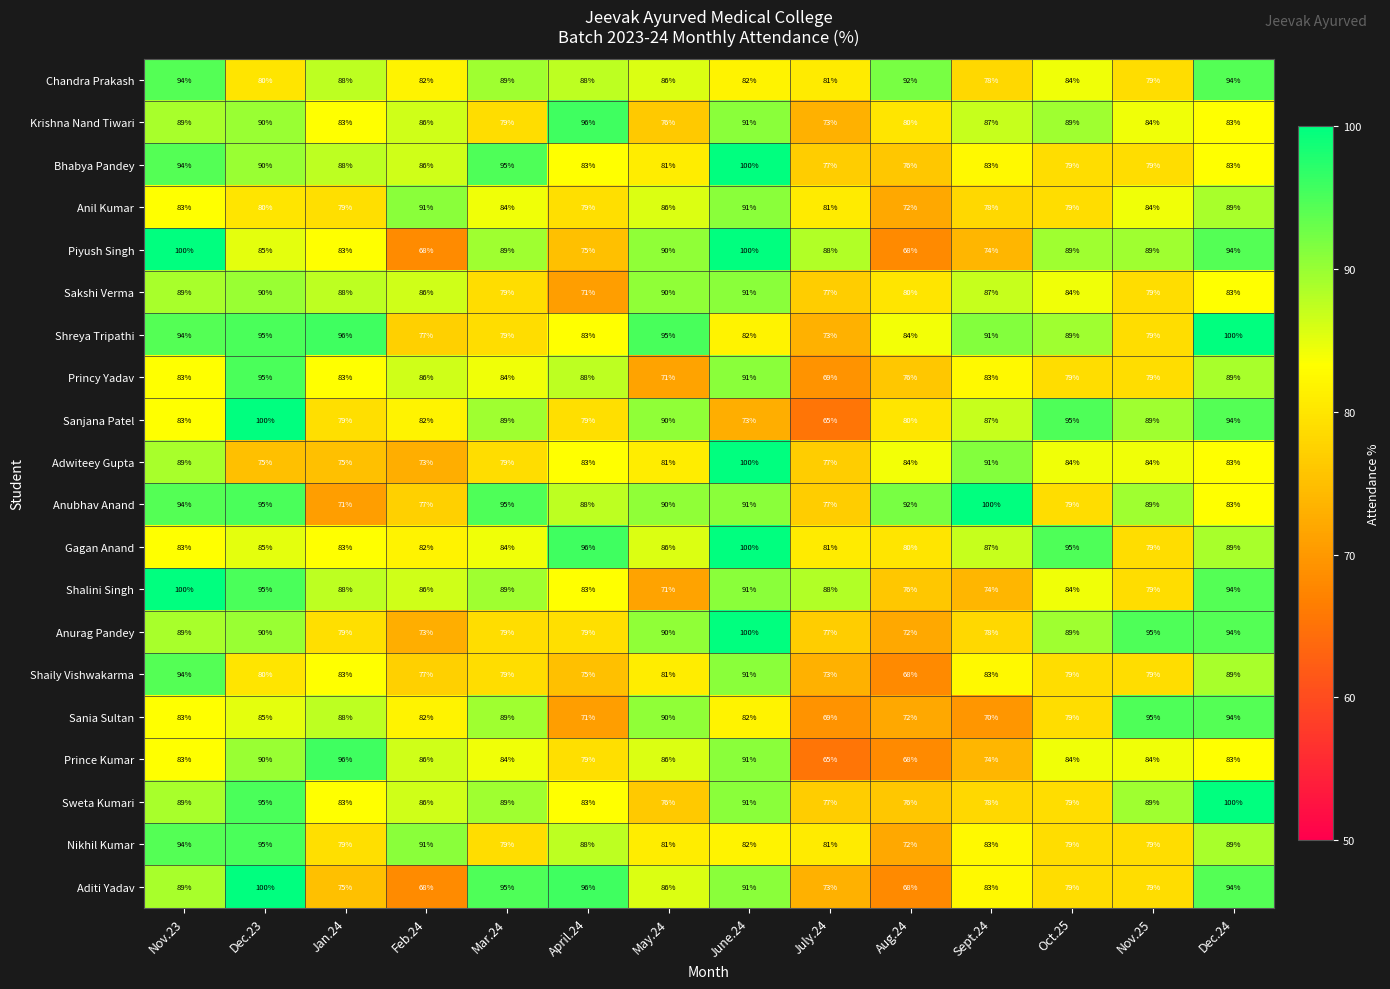

What is the sum of all Sania Sultan values?

1149